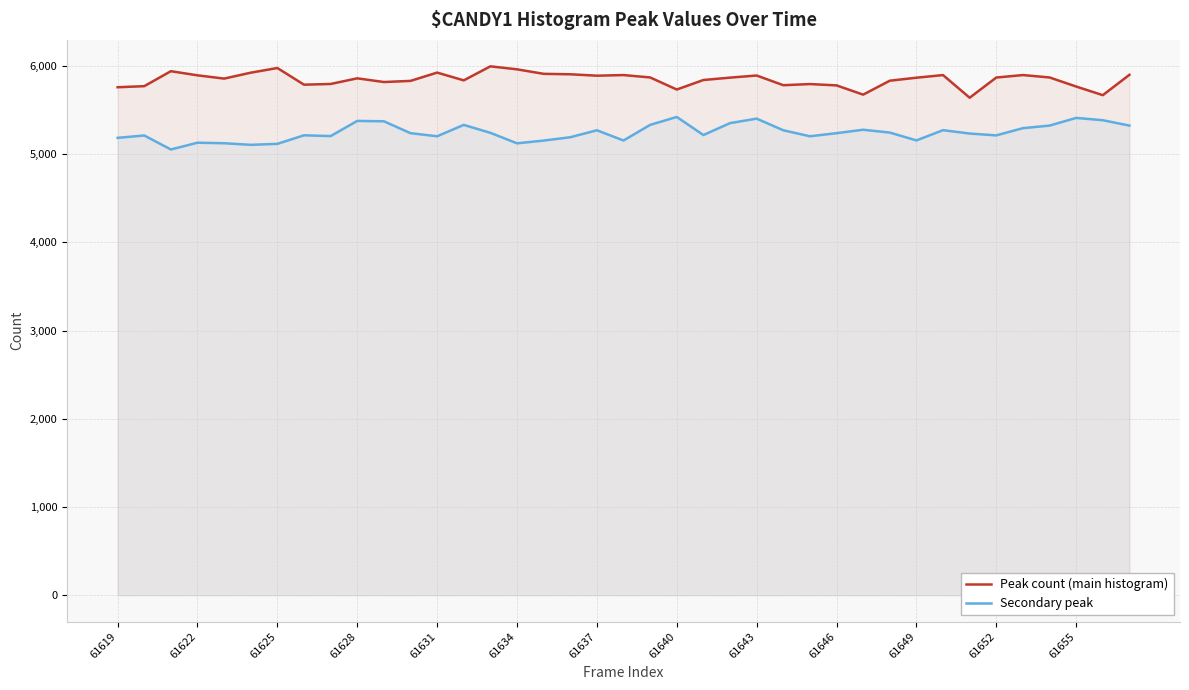

True or false: Secondary peak and Peak count (main histogram) intersect in this chart.

False